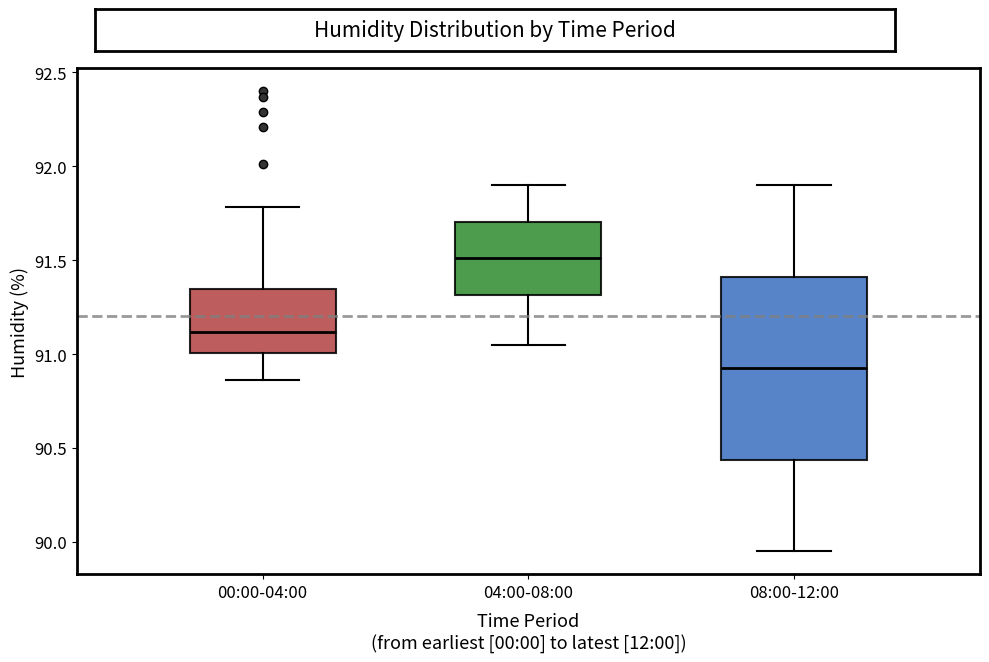

Reading left to right, transcribe this box plot: for each box, give where its median line is, the range the box spans, and where its two whiskers end, as read against the y-axis. The values are not printed on the chart, so give them approximately, as read against the axis.

00:00-04:00: median 91.10, box 91.00 to 91.35, whiskers 90.85 to 91.80
04:00-08:00: median 91.50, box 91.30 to 91.70, whiskers 91.05 to 91.90
08:00-12:00: median 90.95, box 90.45 to 91.40, whiskers 89.95 to 91.90